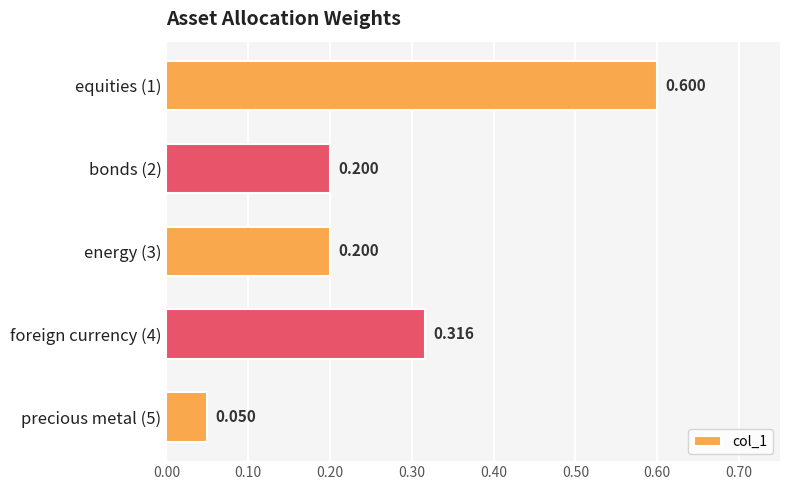

How many distinct data groups are displayed?

1